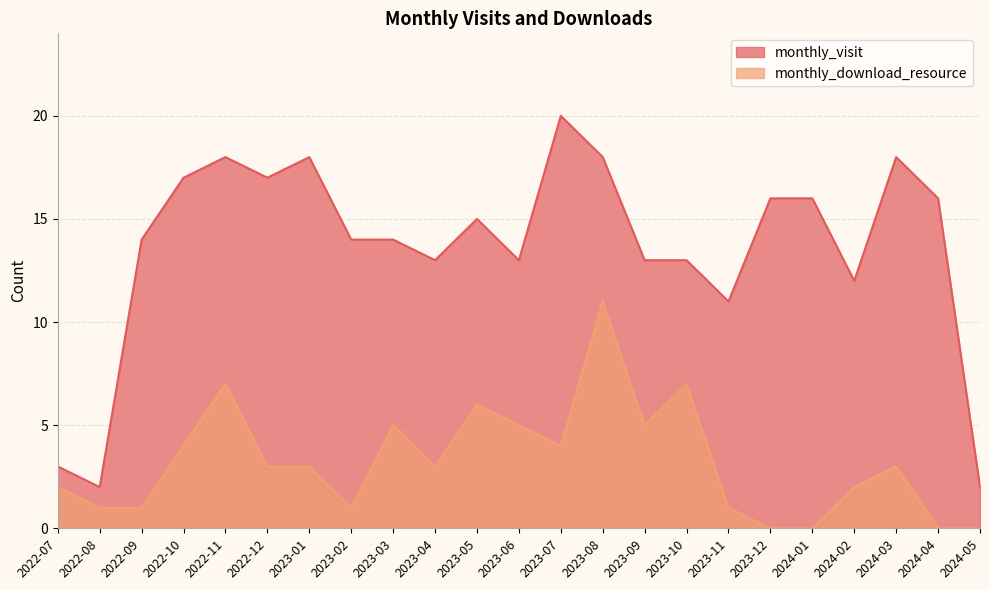

The value of monthly_download_resource at 2023-12 is 6. True or false?

False